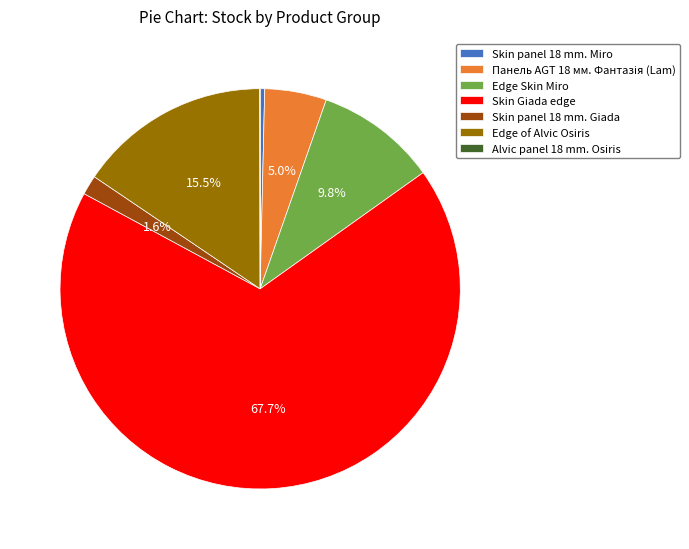

What portion of the pie excludes Skin Giada edge?

32.3%